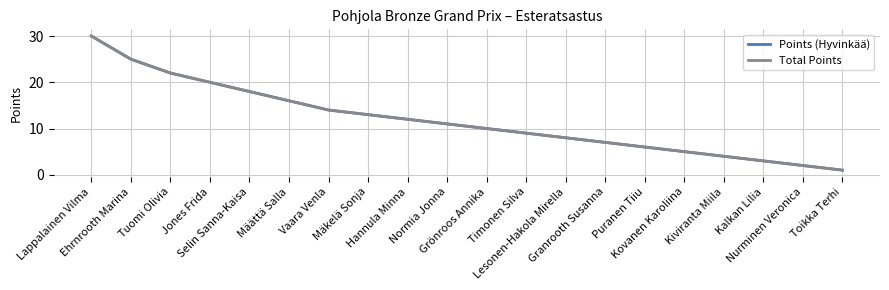

True or false: Total Points has a value of 4 at Kiviranta Miila.

True